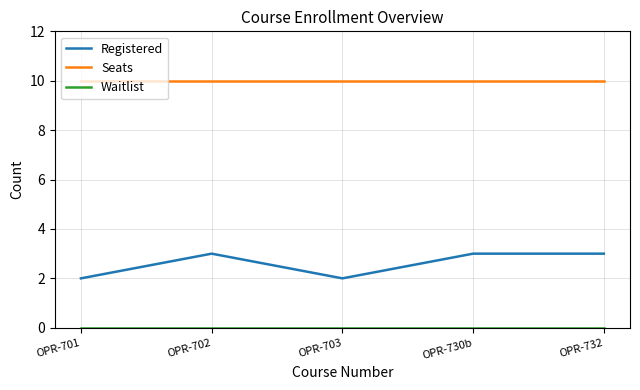

True or false: Seats and Registered cross at least once.

False